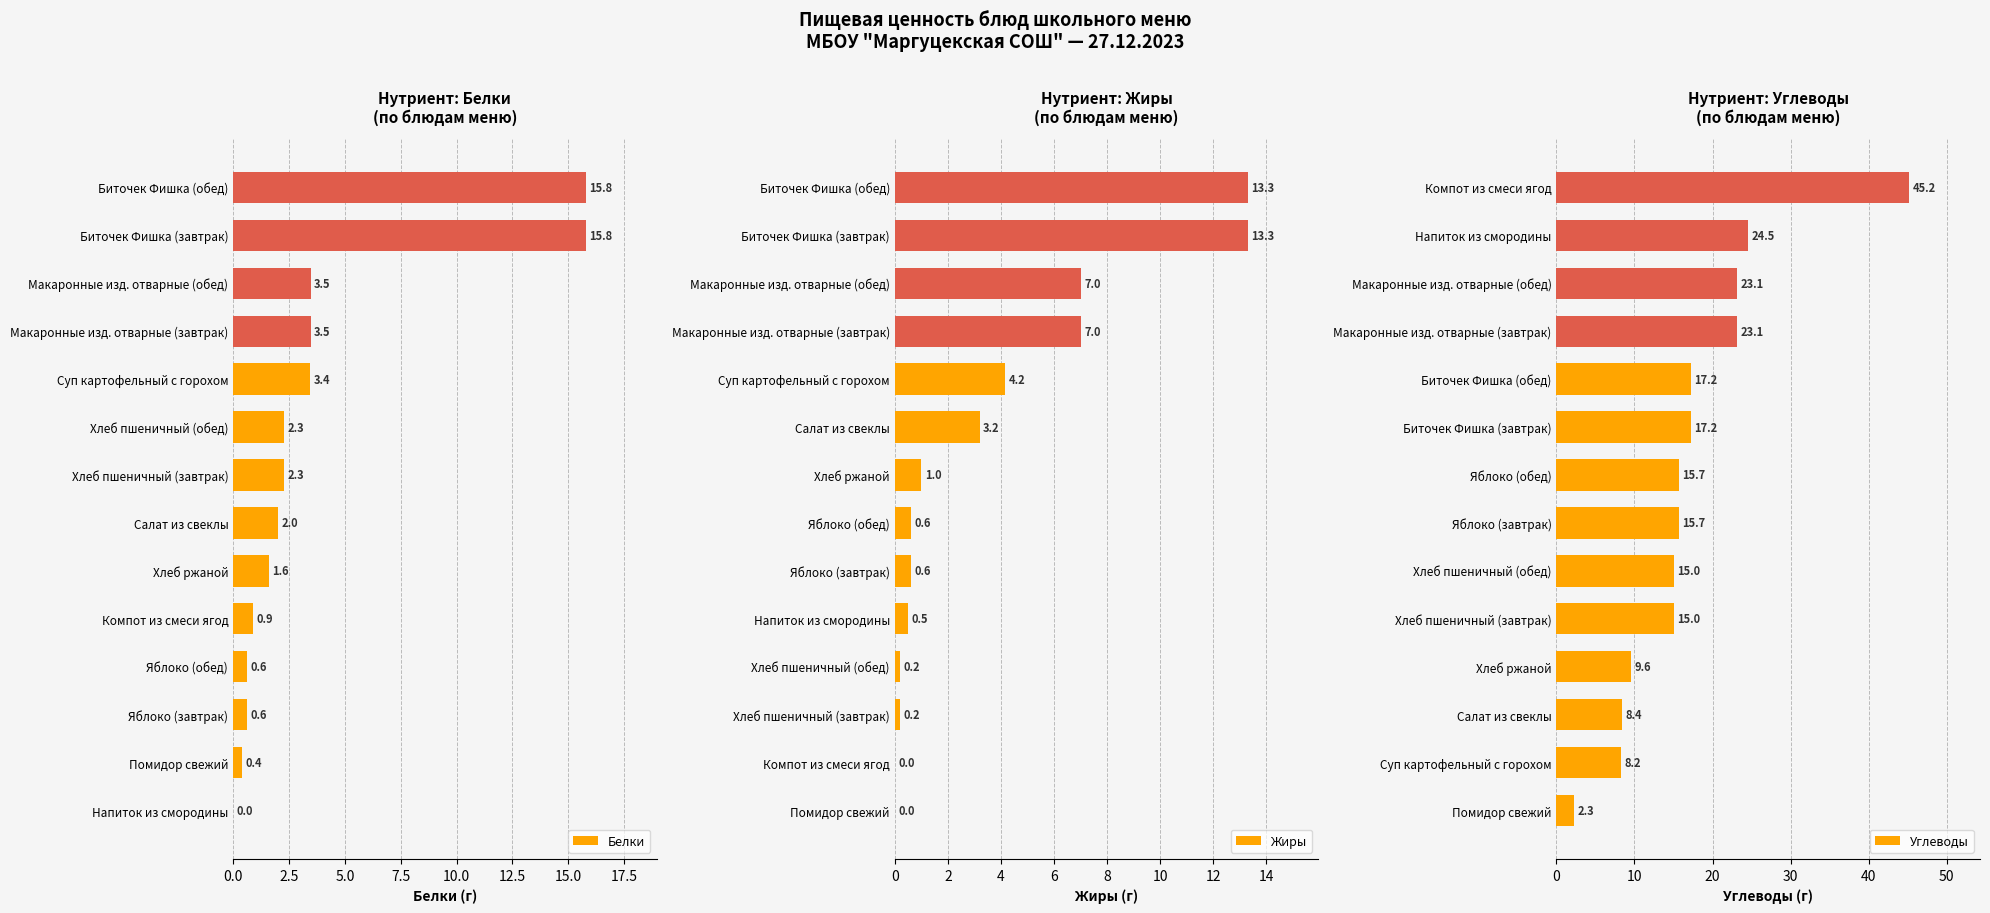

What are all the series names shown in the legend?

Белки, Жиры, Углеводы